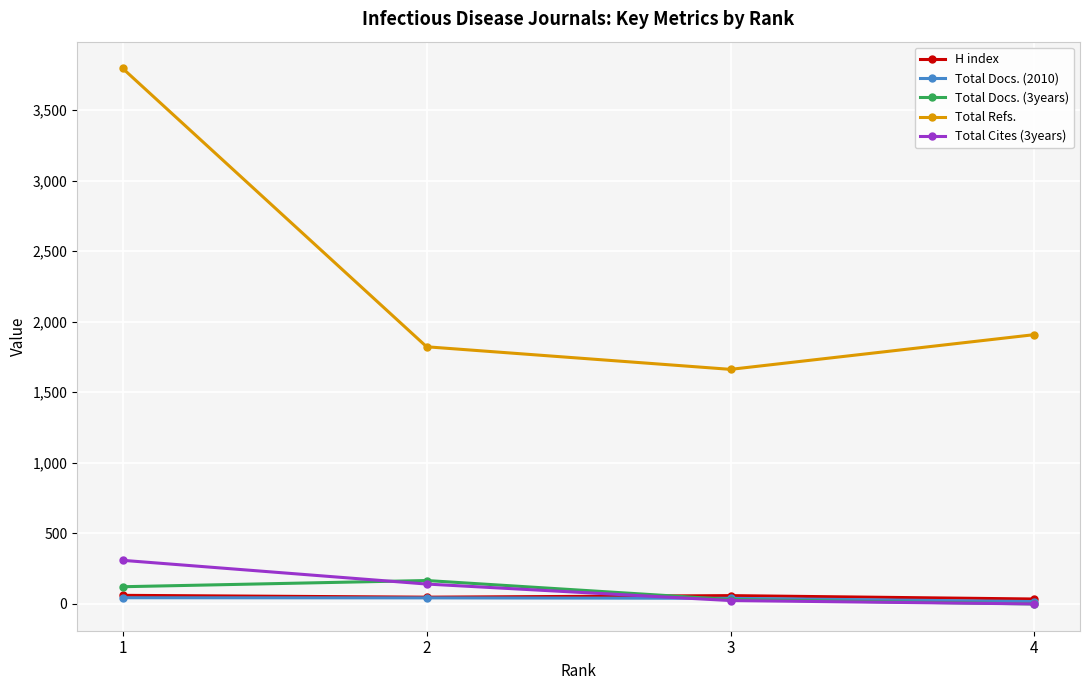

How many interior local valleys does the Total Refs. series have?

1